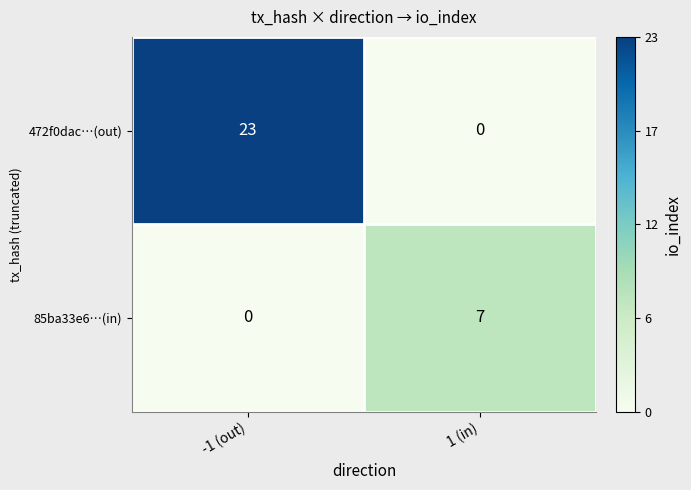

Reading left to right, what are all the values shown in this chart?

472f0dac…(out): -1 (out)=23	1 (in)=0
85ba33e6…(in): -1 (out)=0	1 (in)=7